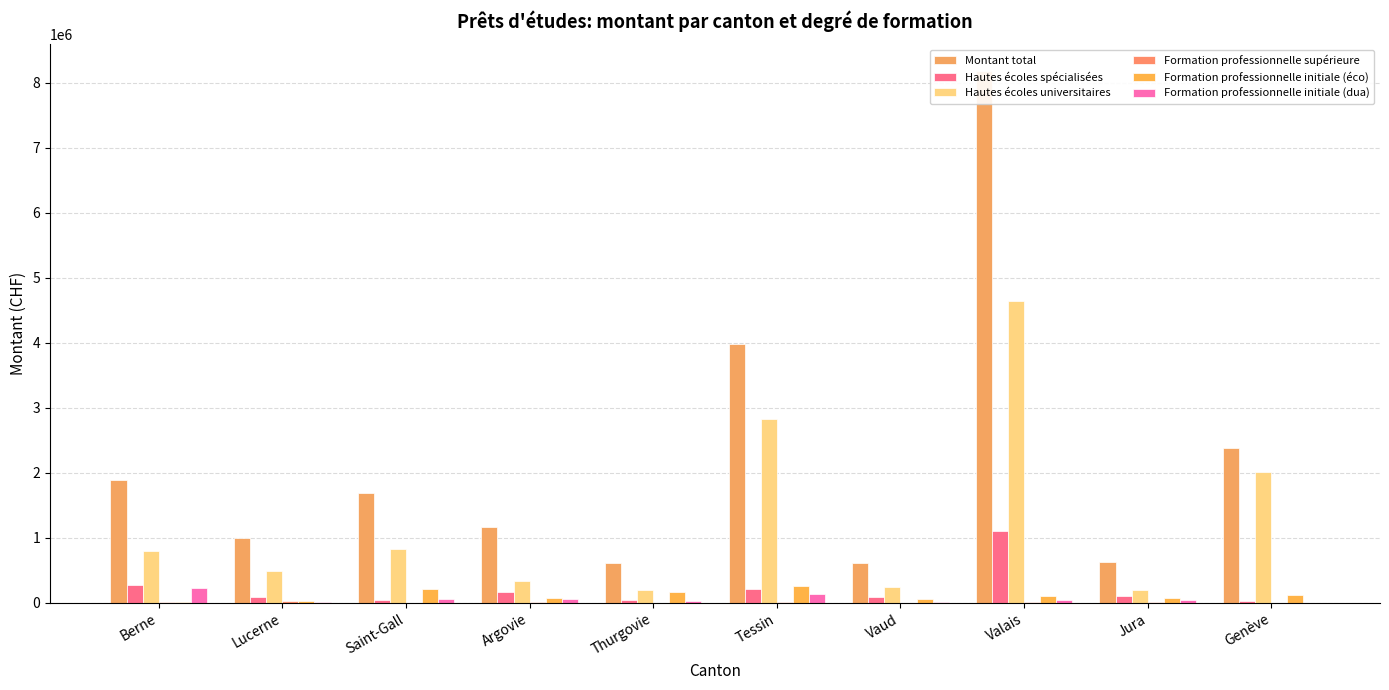

Which series has the largest total across all categories?

Montant total